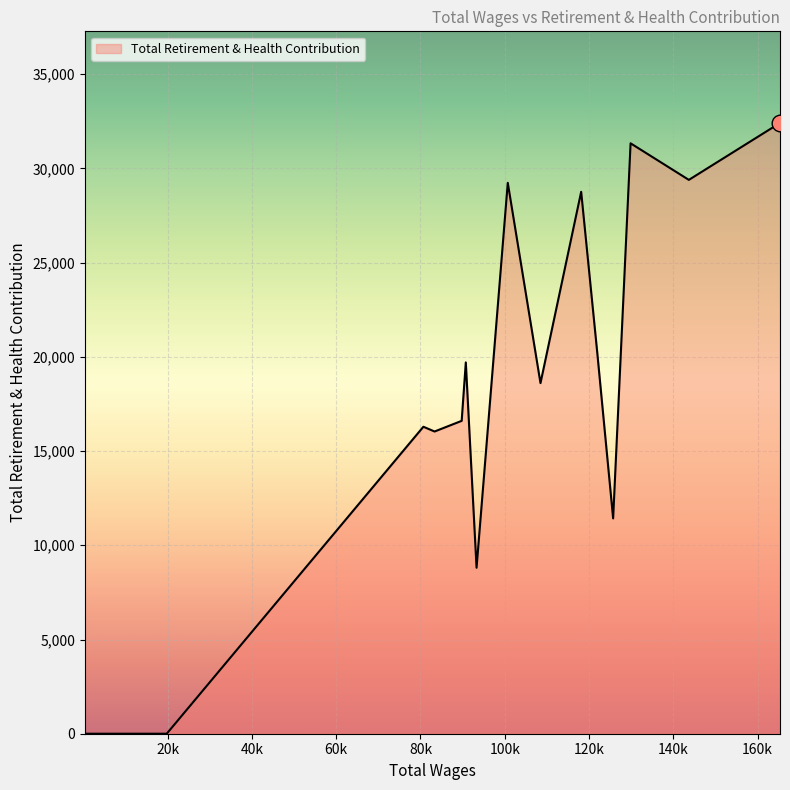

What is the difference between the maximum and minimum values?

32412